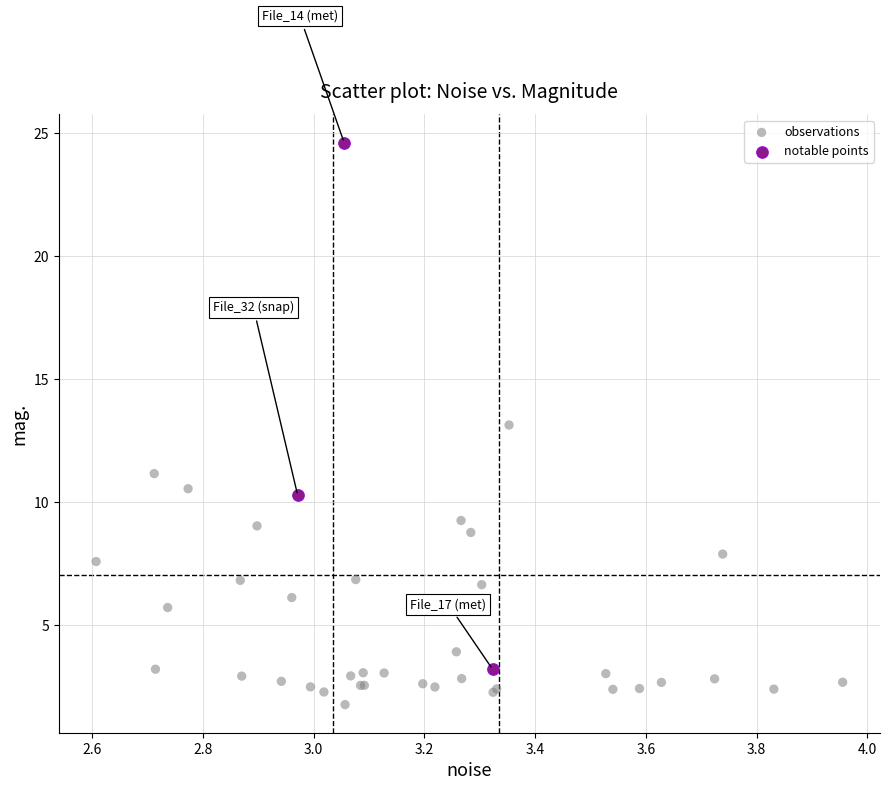

Which series contains the highest Y value?

notable points